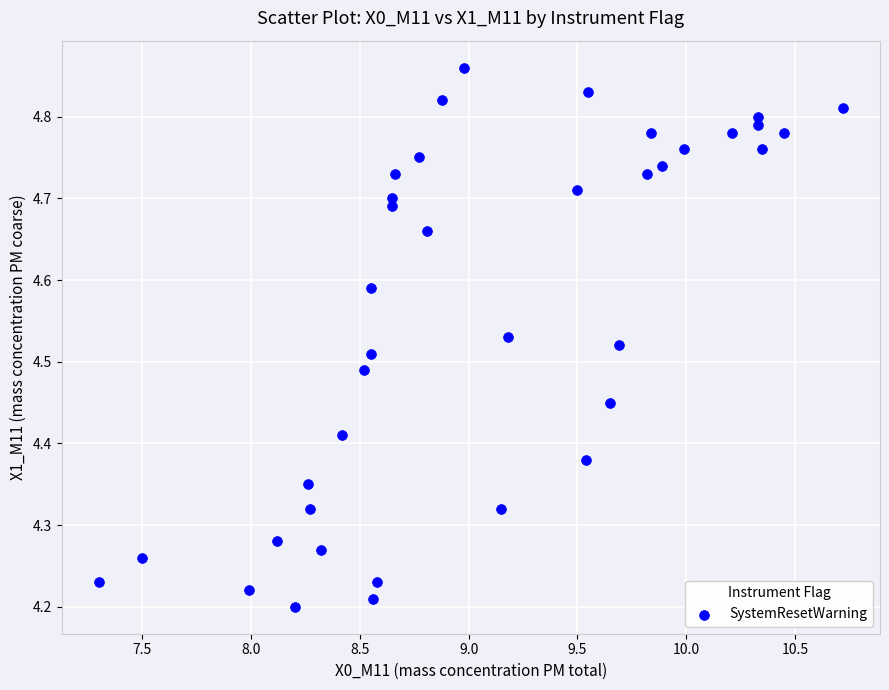

What is the range of Y values (max minus min)?

0.7